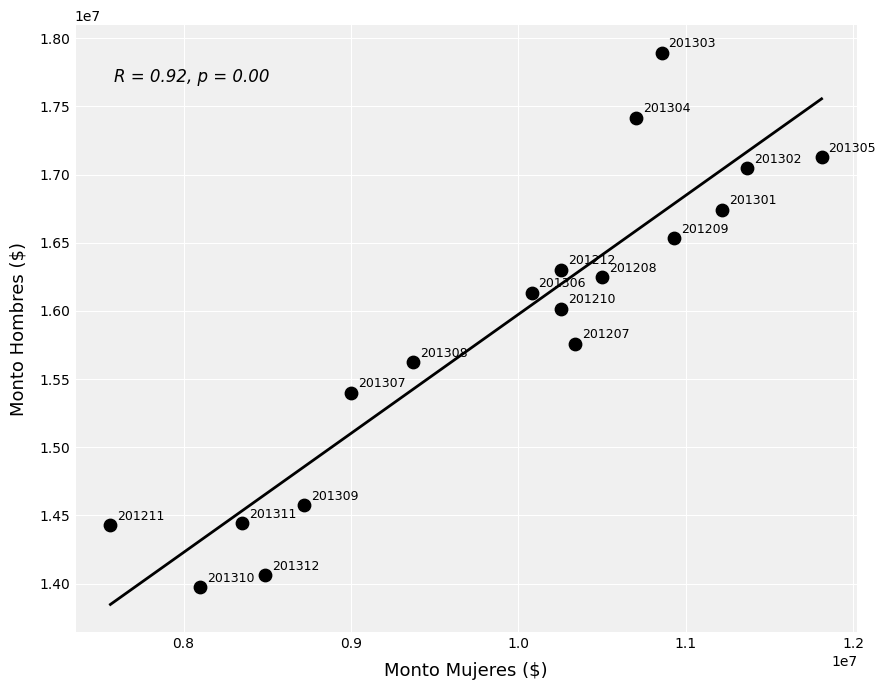

What Y value in the scatter plot is closest to 15933087?

16014619.3